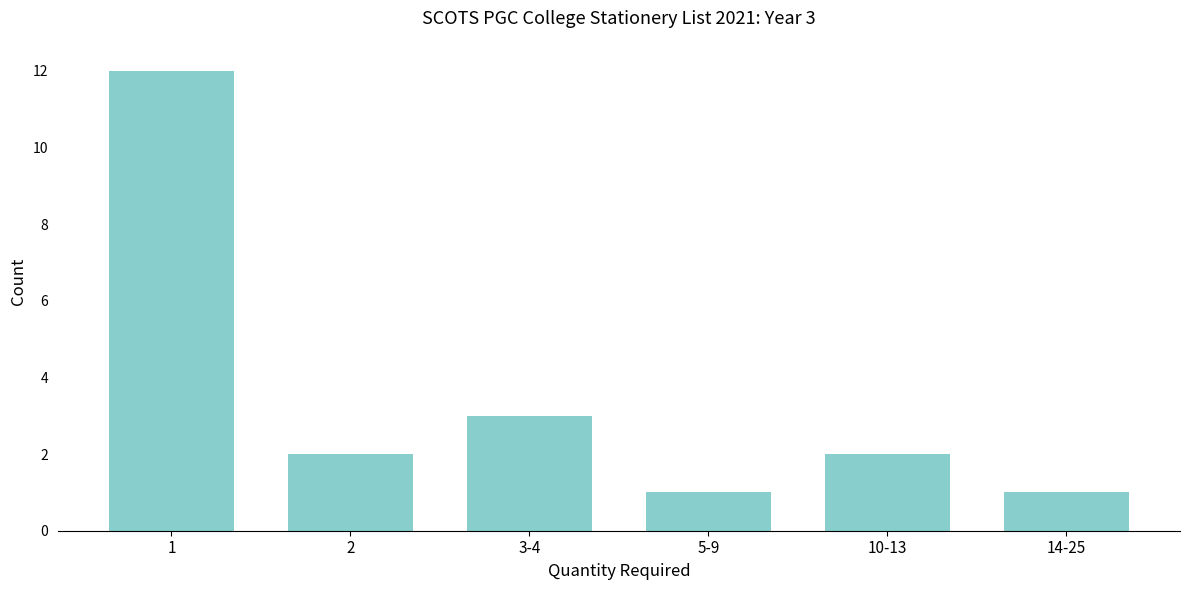

Reading left to right, extract all data points from this chart.

12	2	3	1	2	1